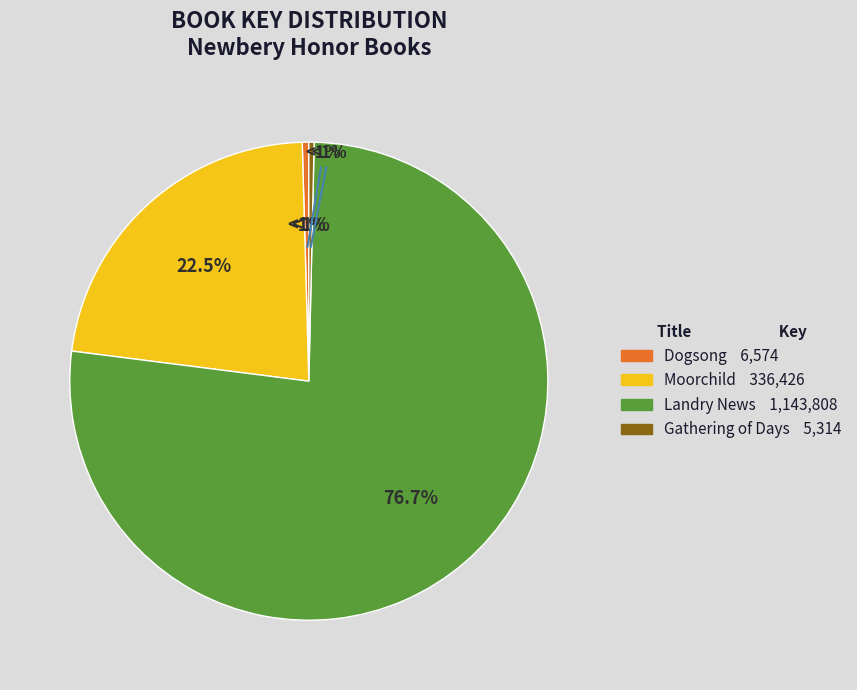

Which category has the smallest portion of the pie?

Gathering of Days